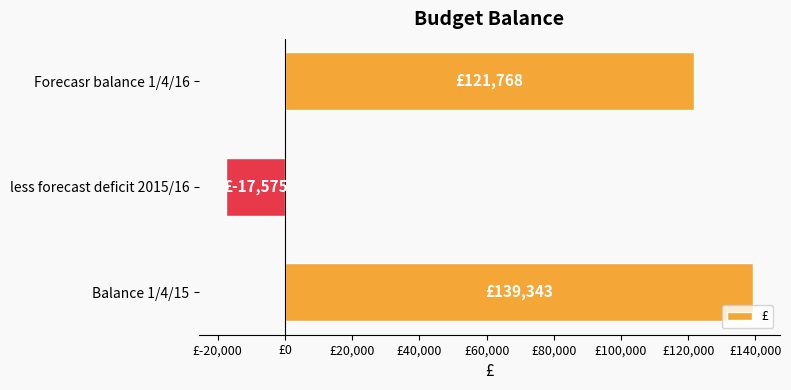

What is the sum of all values?

243536